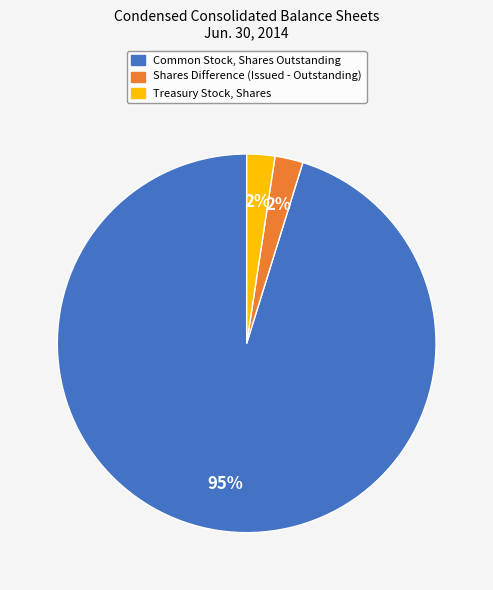

To the nearest percent, what portion does Treasury Stock, Shares represent?

2%